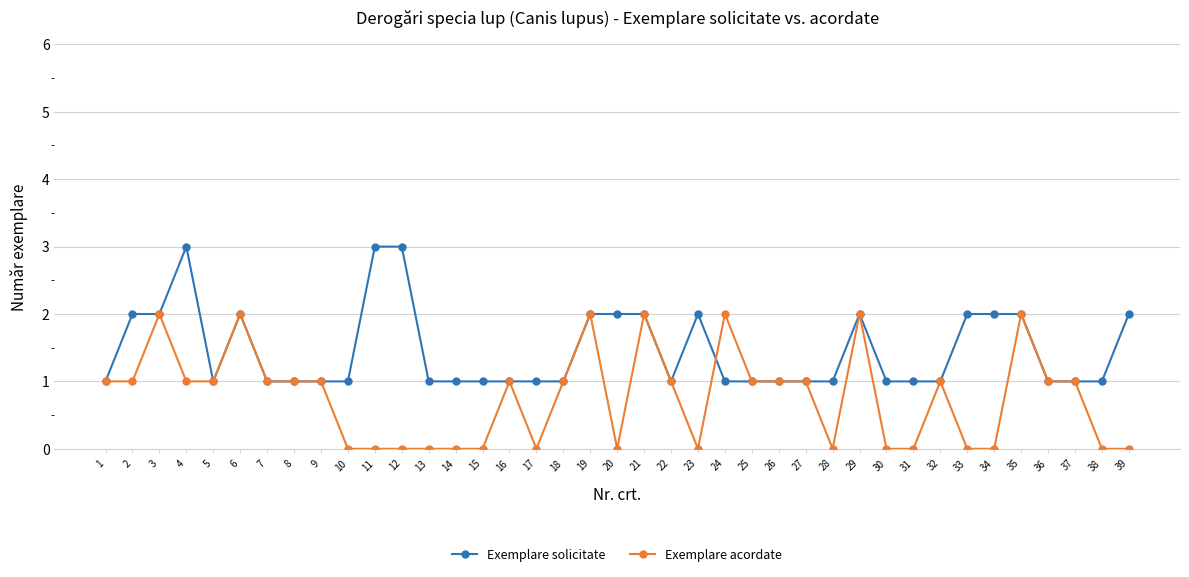

What is the value of the Exemplare solicitate point at the 39th from the left?

2